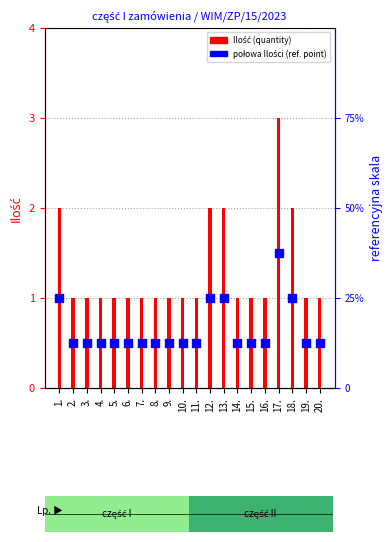

Which series has the largest total across all categories?

Ilość (quantity)